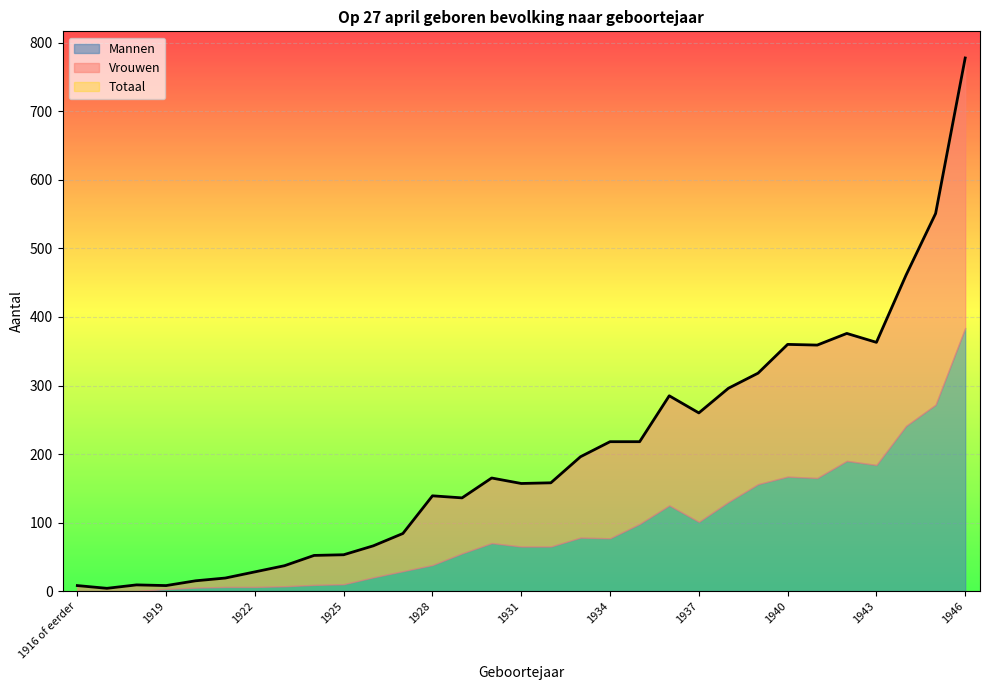

The value of Mannen at 1930 is 37. True or false?

False